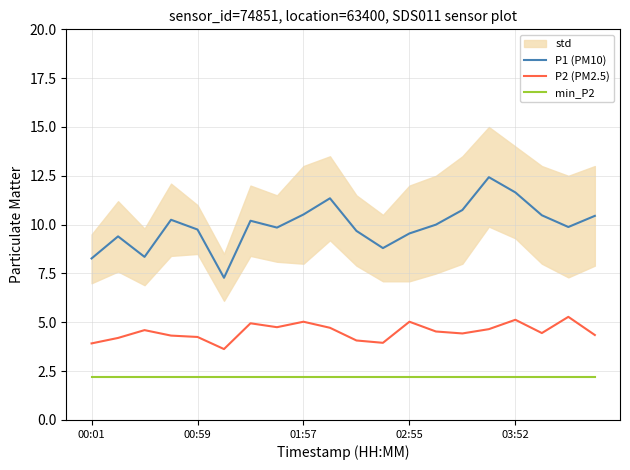

Which series has the largest total across all categories?

P1 (PM10)